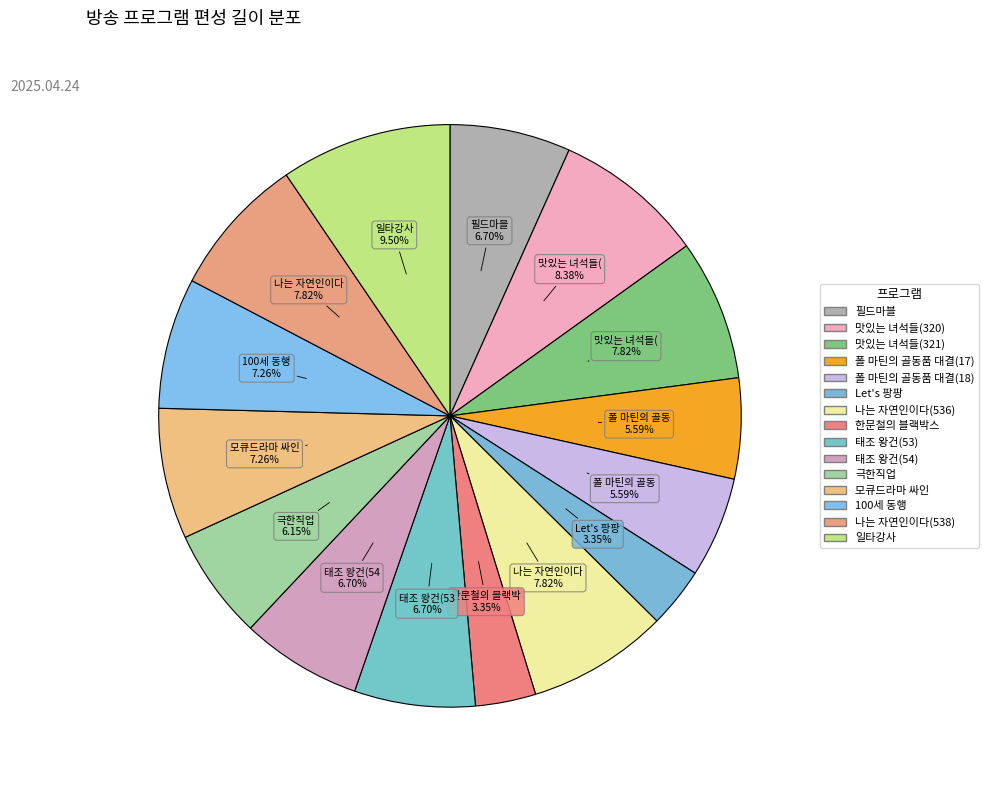

Is there a majority slice in this chart?

No